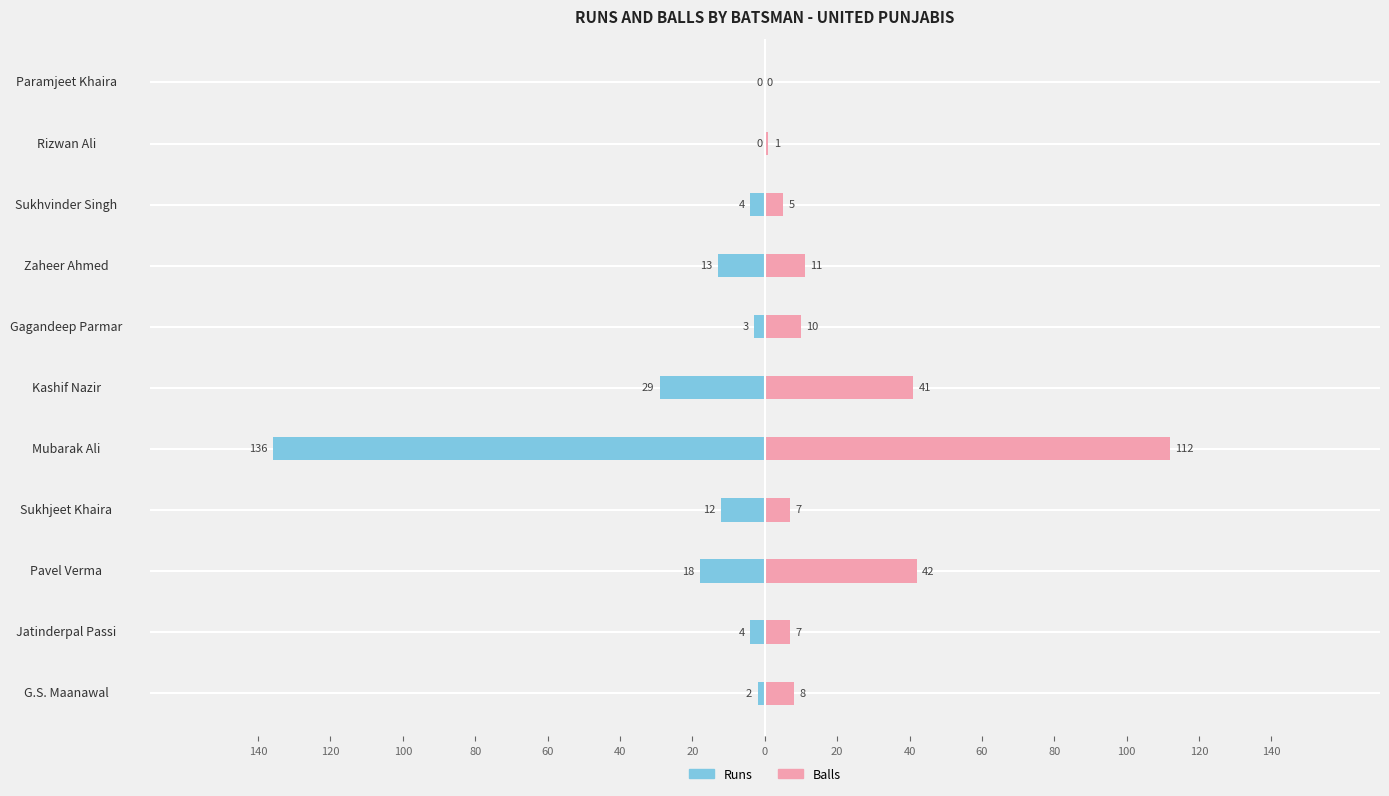

Is it true that Runs equals -48 at Kashif Nazir?

False